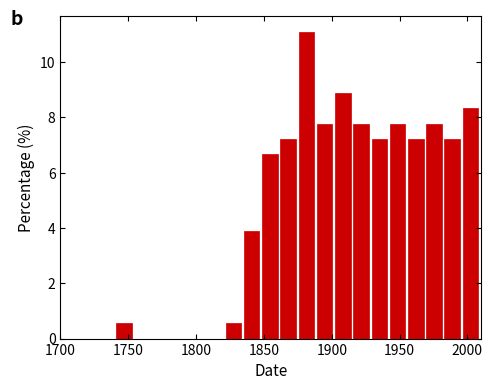

Read against the x-axis, roughly where is the centre of the tallest bar?

1880